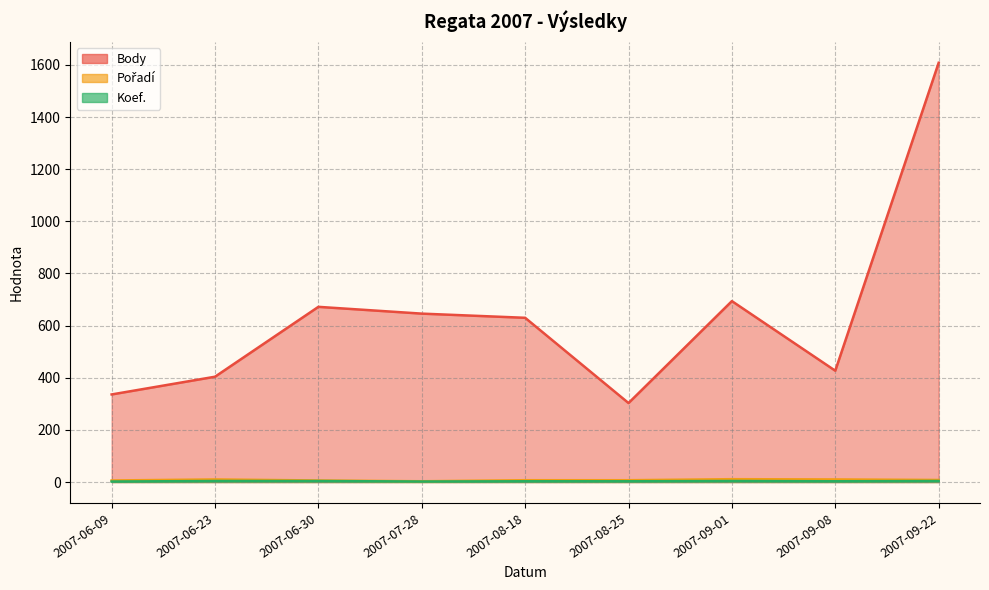

Reading left to right, what are all the values shown in this chart?

Body: 336	404	672	646	630	303	694	427	1608
Pořadí: 6	10	6	3	7	7	11	10	8
Koef.: 2	4	4	2	3	3	4	3	4